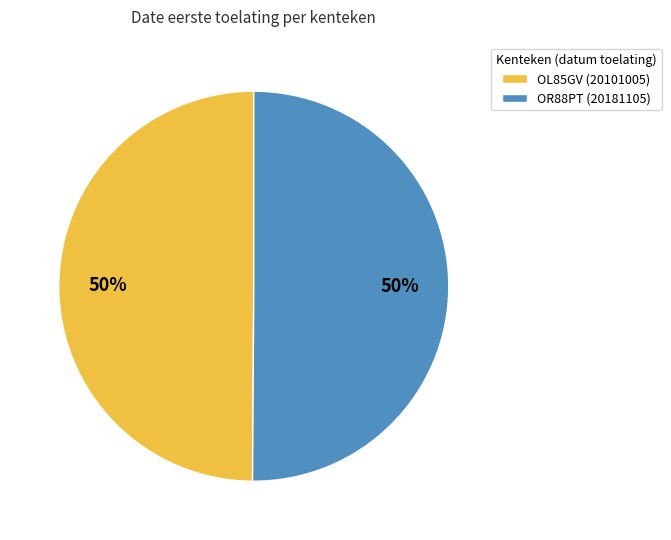

What percentage is the OR88PT (20181105) slice, to the nearest percent?

50%